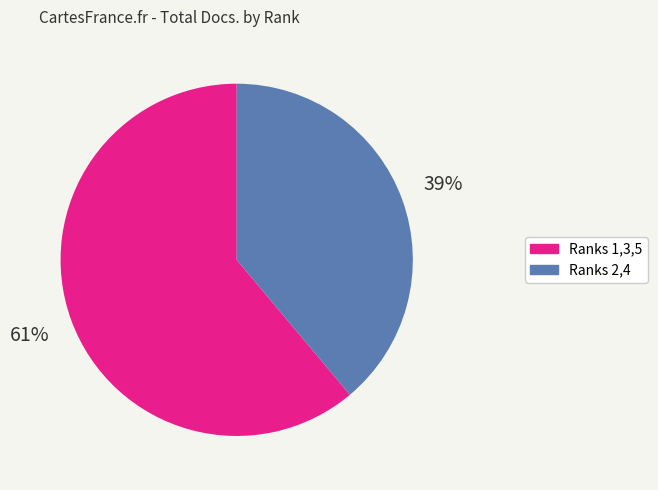

To the nearest percent, what is the difference between the largest and smallest slice percentages?

22%